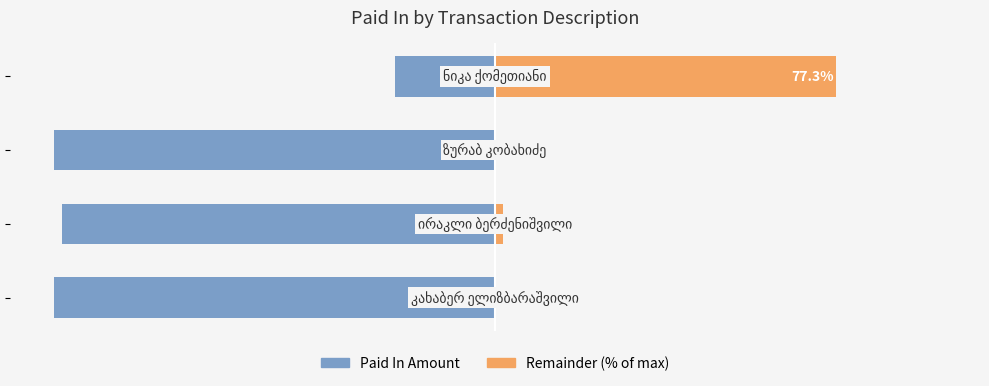

Is it true that Paid In Amount equals -100.0 at 0?

True